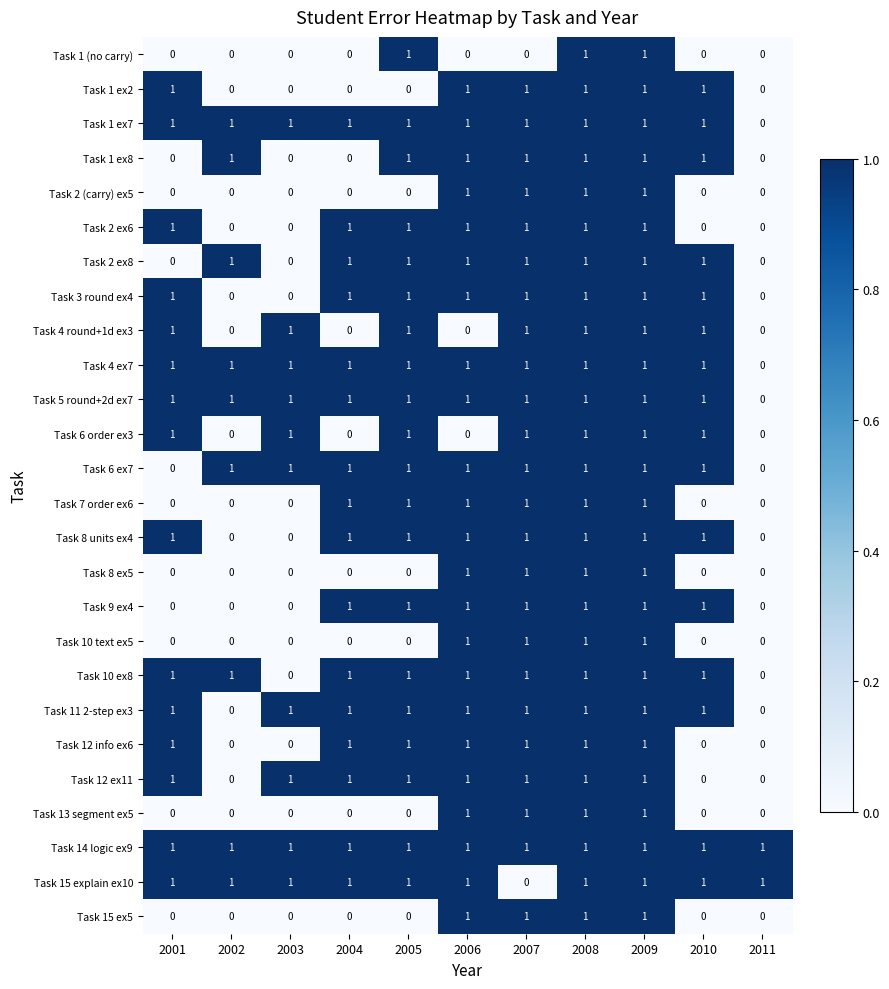

How many series are shown in this chart?

26